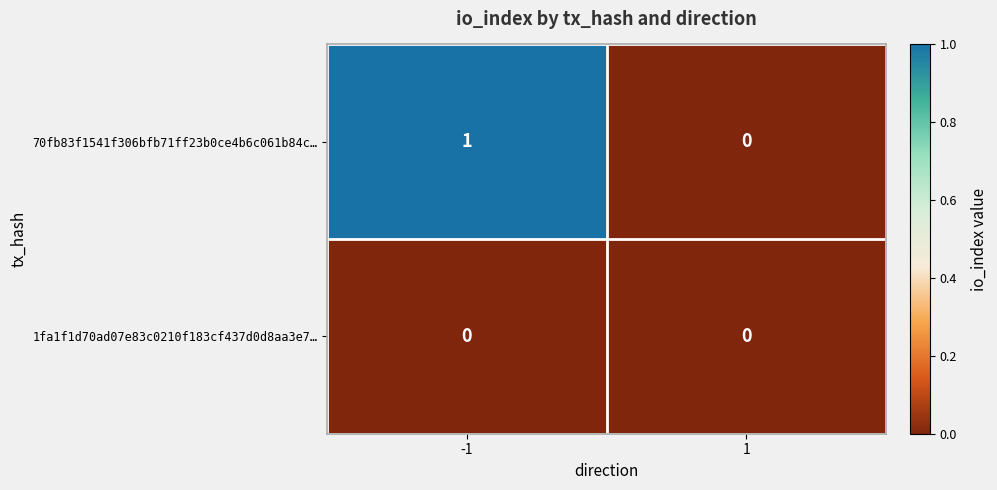

Rank the series by their maximum value, from lowest to highest.

1fa1f1d70ad07e83c0210f183cf437d0d8aa3e7…, 70fb83f1541f306bfb71ff23b0ce4b6c061b84c…